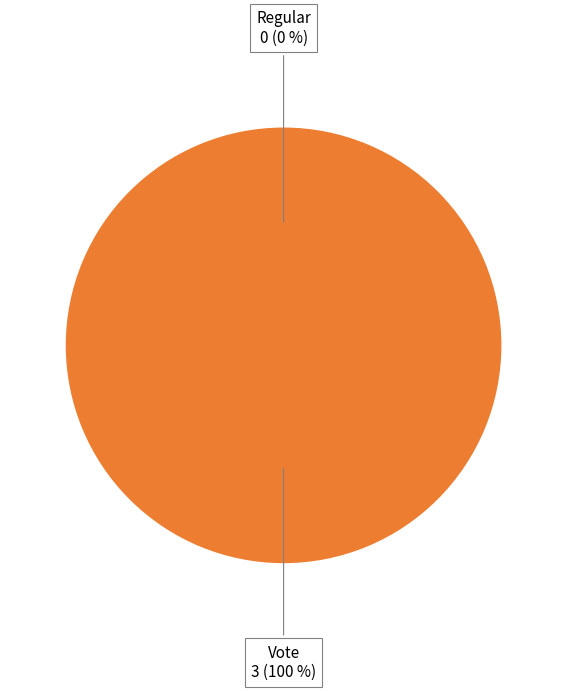

Rank the categories by value from lowest to highest.

Regular, Vote